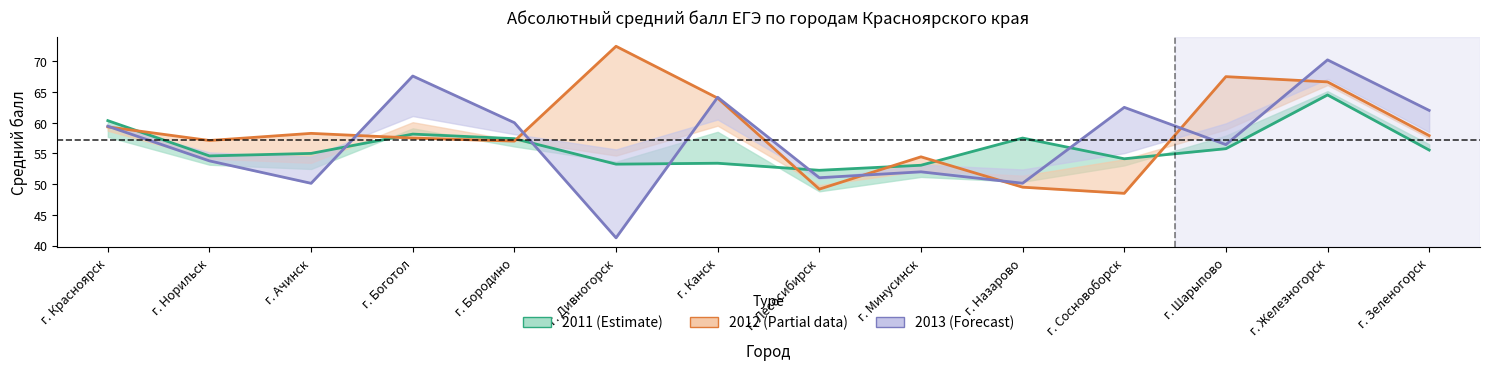

Rank the categories by 2012 value from highest to lowest.

г. Дивногорск, г. Шарыпово, г. Железногорск, г. Канск, г. Красноярск, г. Ачинск, г. Зеленогорск, г. Боготол, г. Норильск, г. Бородино, г. Минусинск, г. Назарово, г. Лесосибирск, г. Сосновоборск